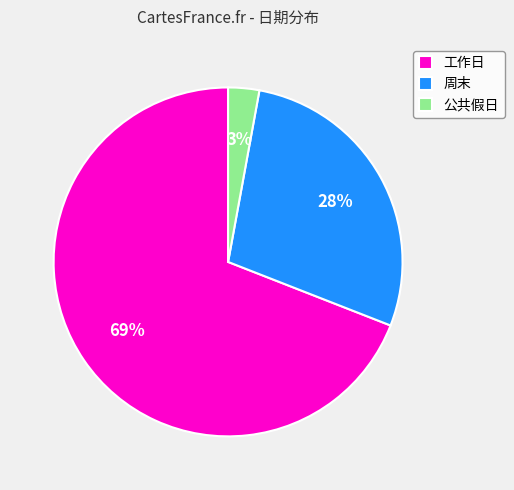

Combined, do 工作日 and 公共假日 account for over 50%?

Yes